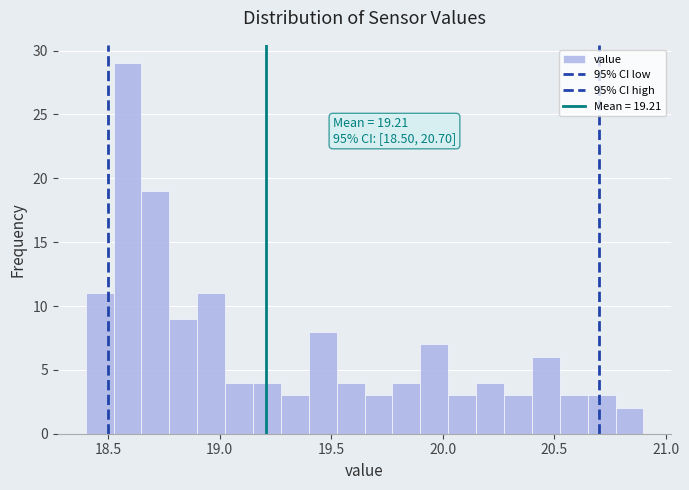

Around what value on the x-axis is the tallest bar? Give the approximate position of its centre, as read against the axis.

18.60